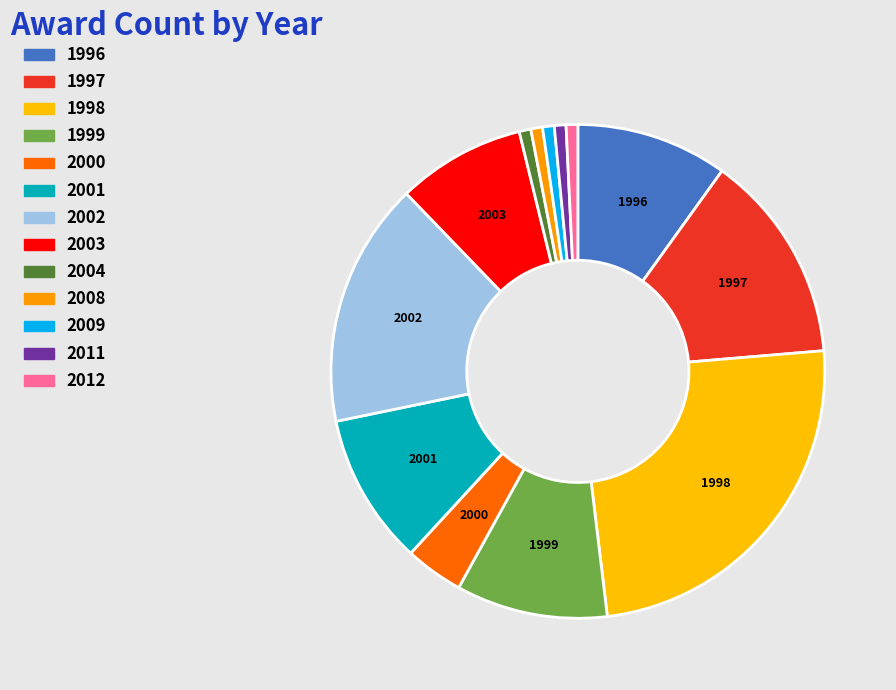

How many segments does this pie chart have?

13